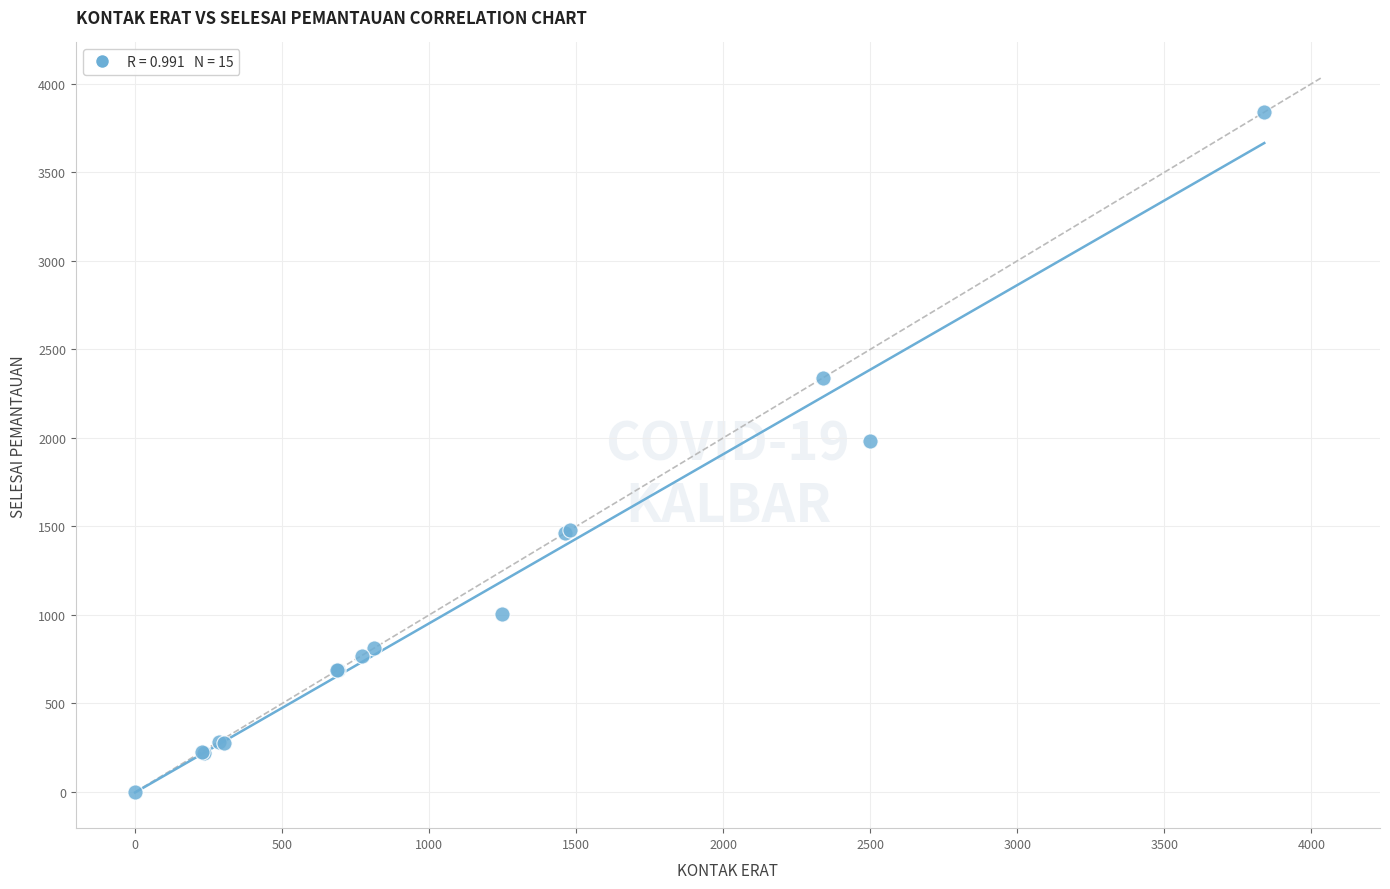

What Y value in the scatter plot is closest to 1920?

1980